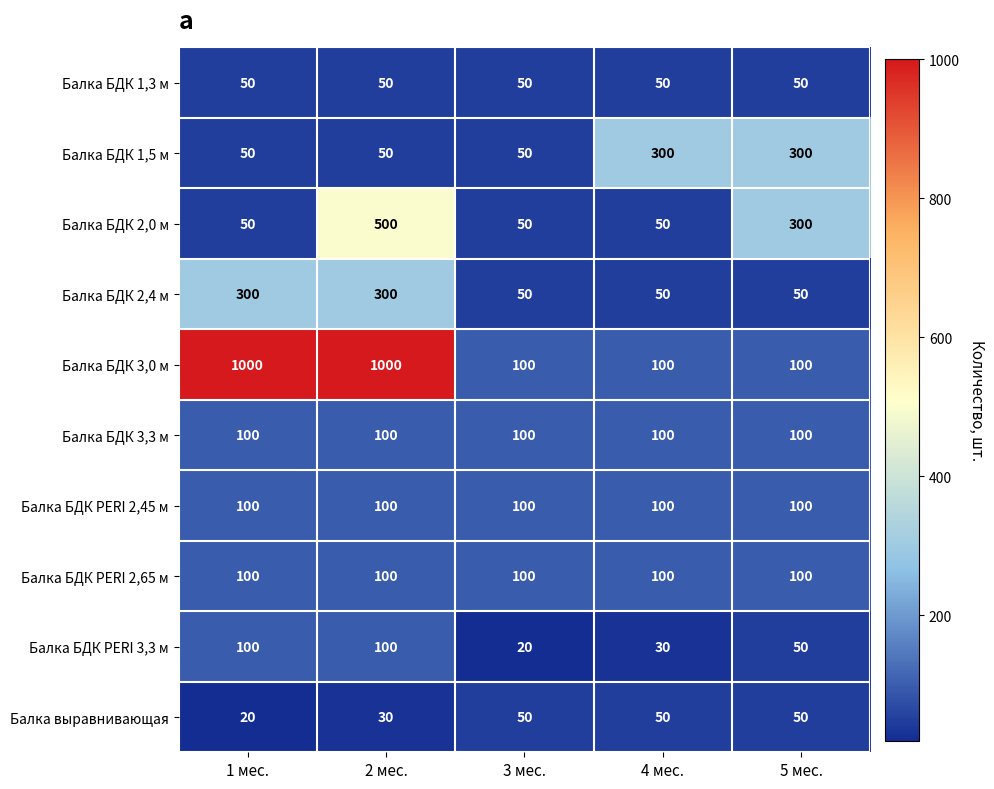

The Балка БДК 1,5 м series shows 522 at 4 мес.. True or false?

False